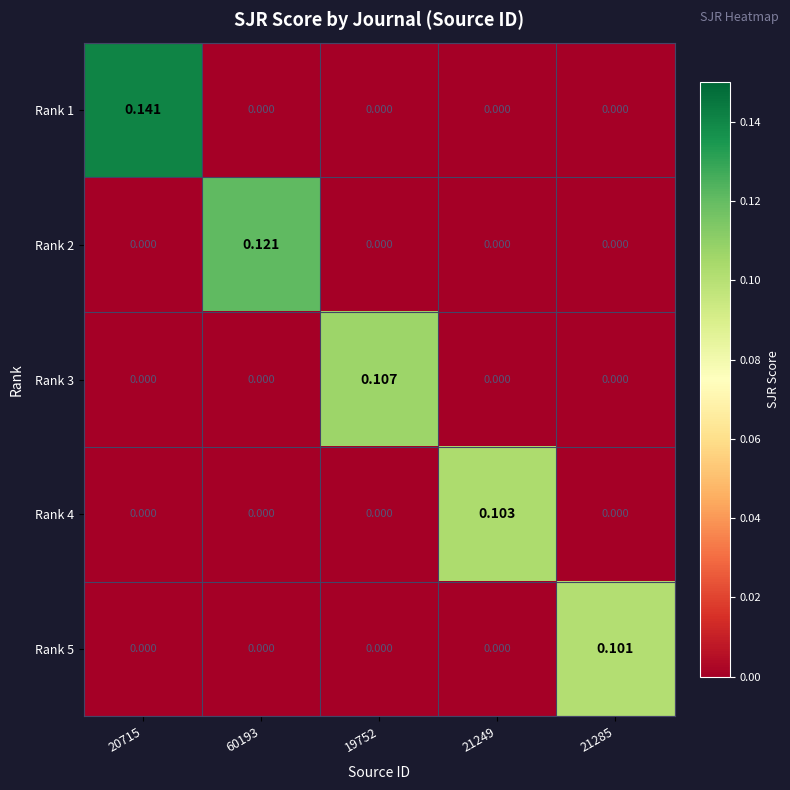

At how many categories does at least one series exceed 0?

5